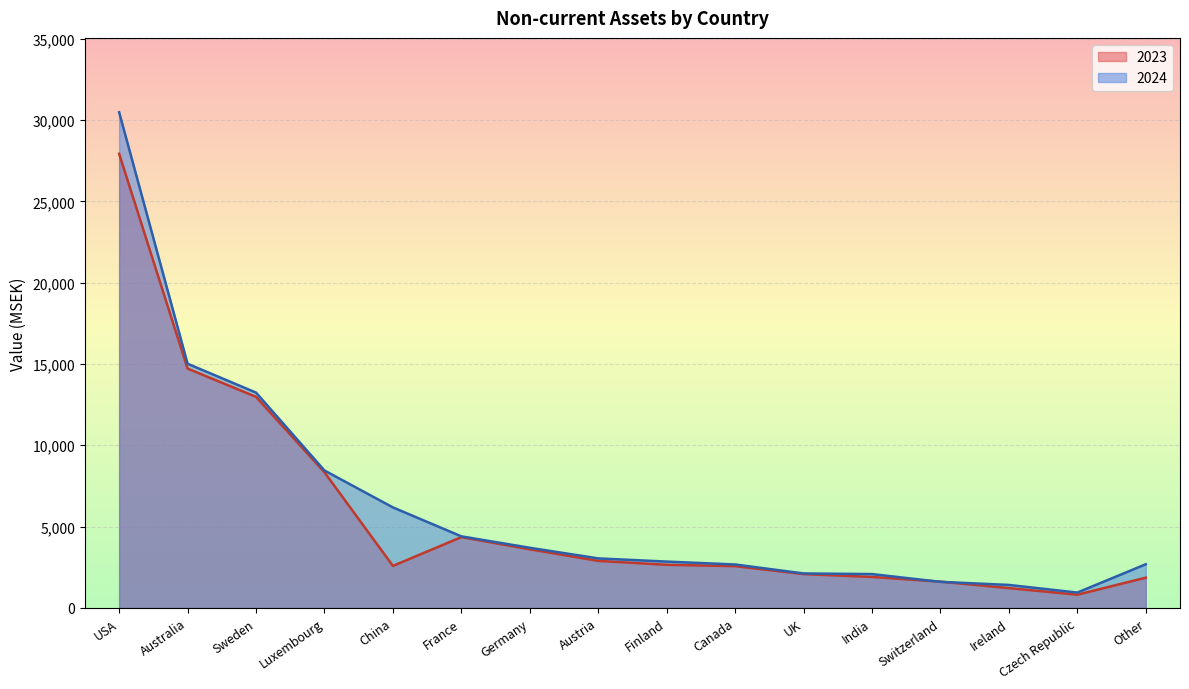

What is the label of the 14th point from the left?

Ireland